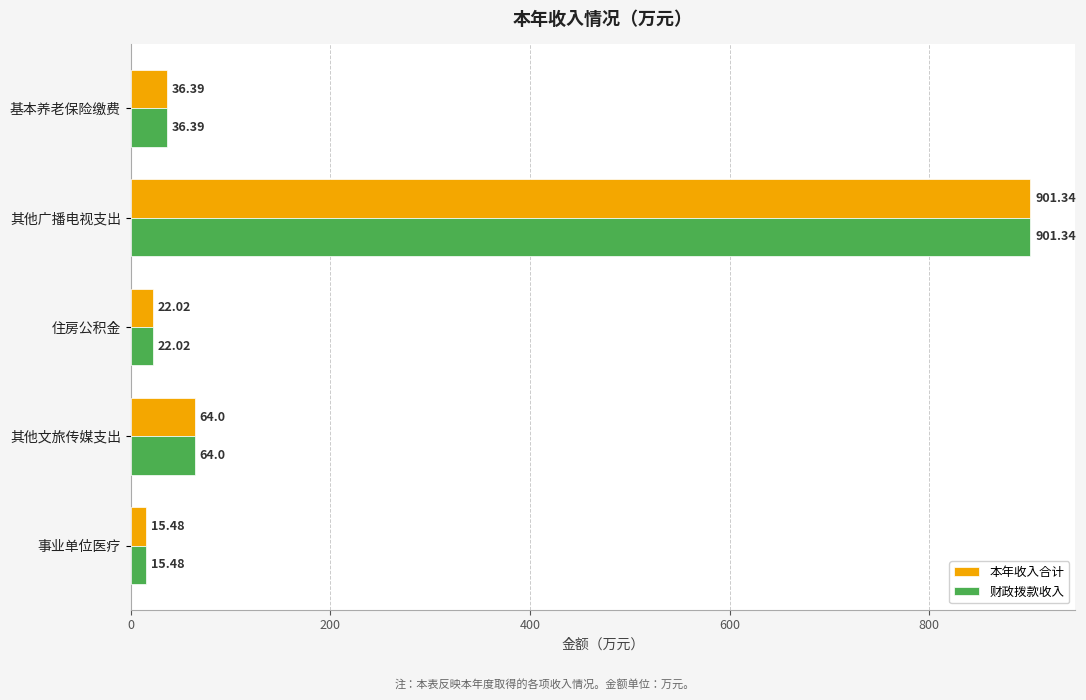

What is the difference between the second highest and minimum values in the 财政拨款收入 series?

48.5